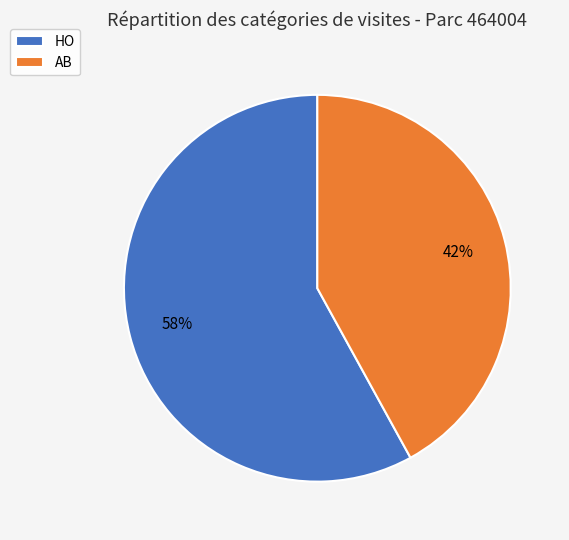

What is the majority slice?

HO